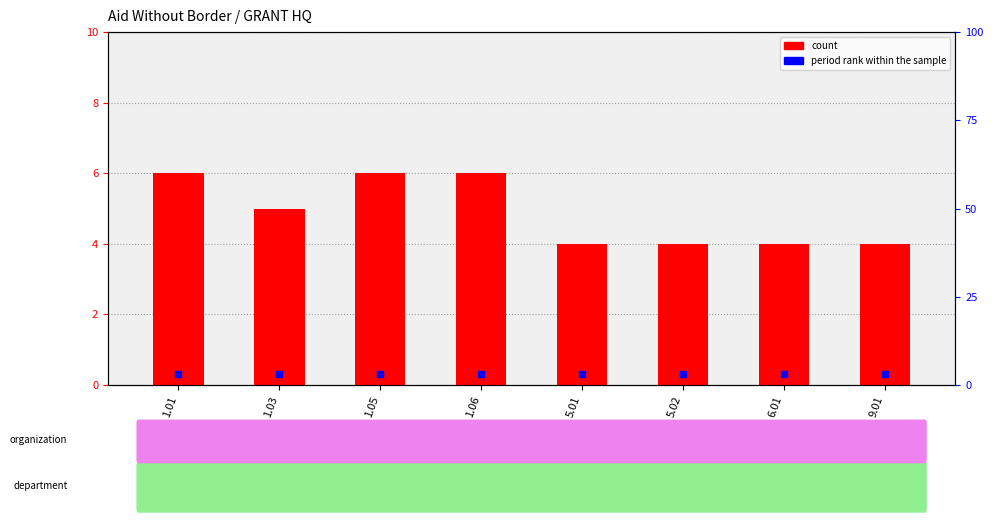

Which series contains the highest Y value?

count